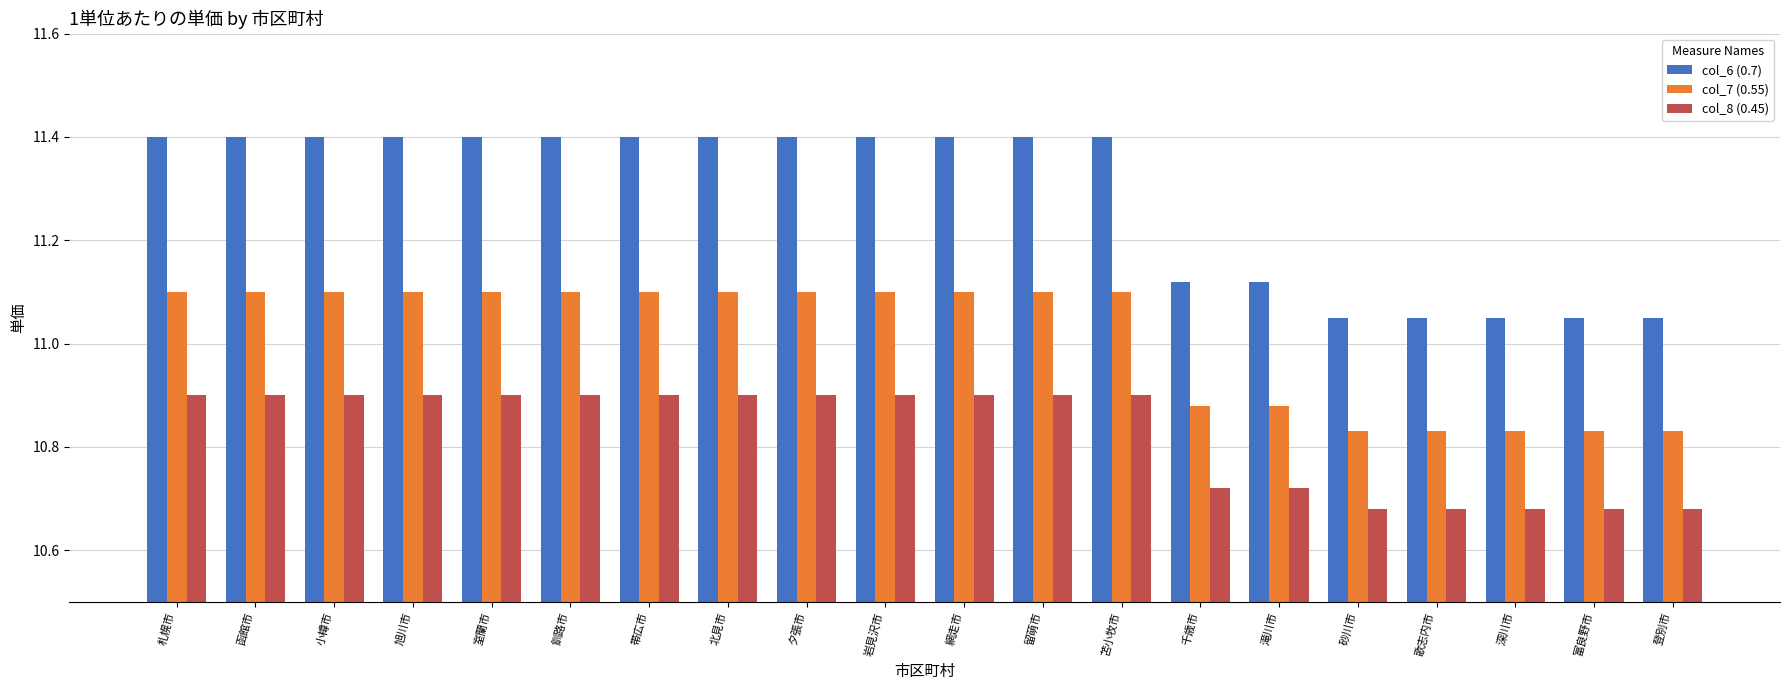

Between 帯広市 and 深川市, which series saw the biggest shift?

col_6 (0.7)